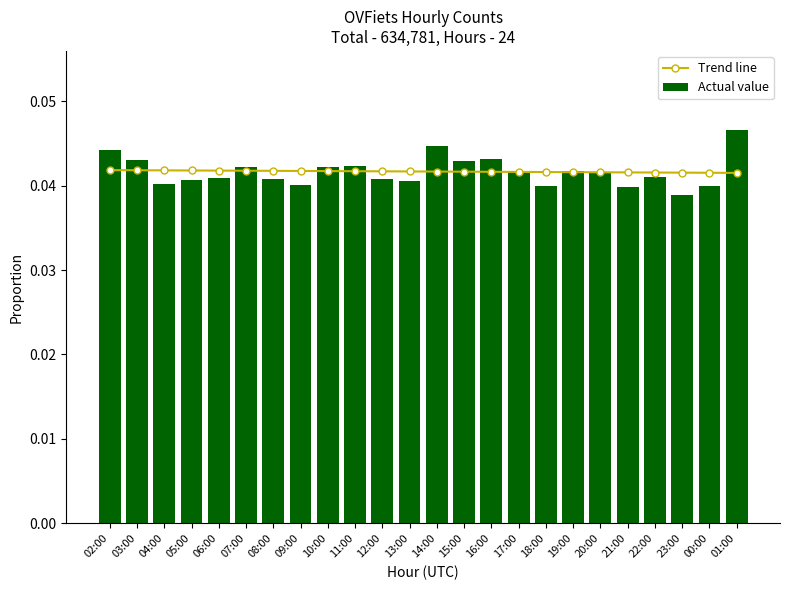

At 07:00, list the series in order from largest to smallest.

Actual value, Trend line